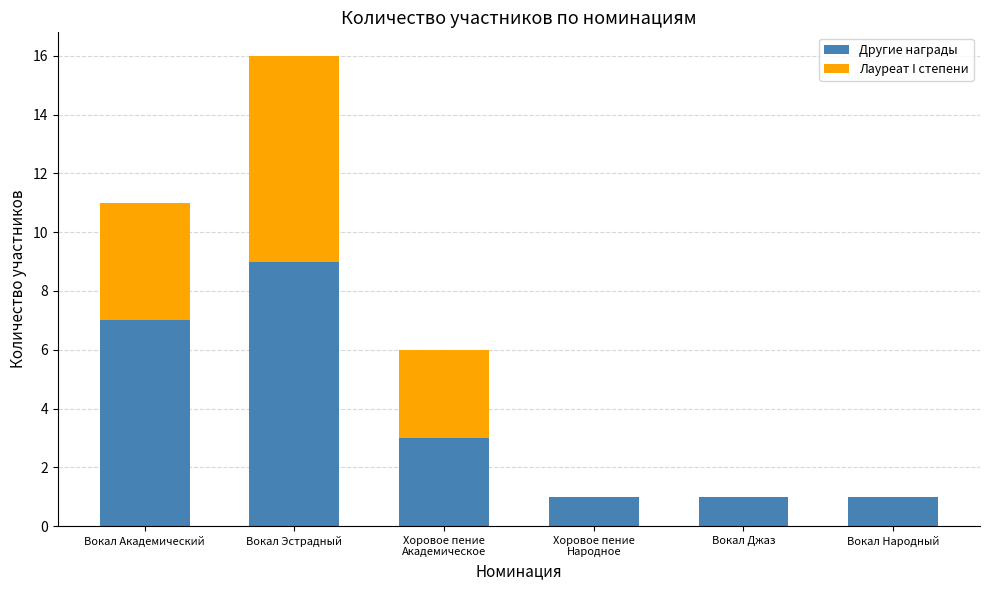

What is the total value across all series at Вокал Народный?

1